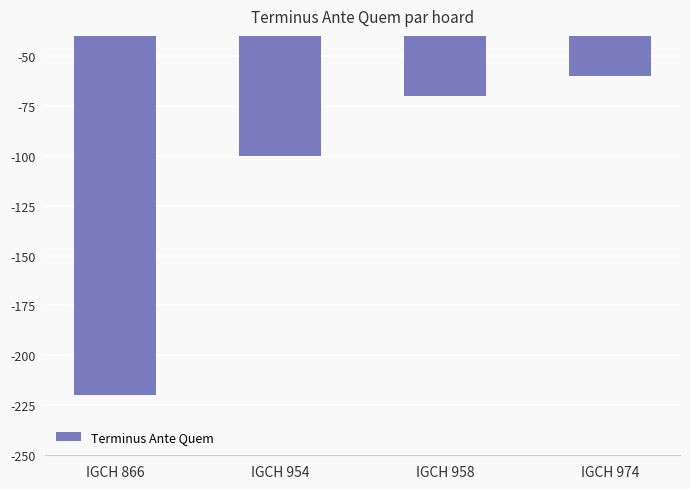

Reading right to left, extract all data points from this chart.

IGCH 974=-60	IGCH 958=-70	IGCH 954=-100	IGCH 866=-220